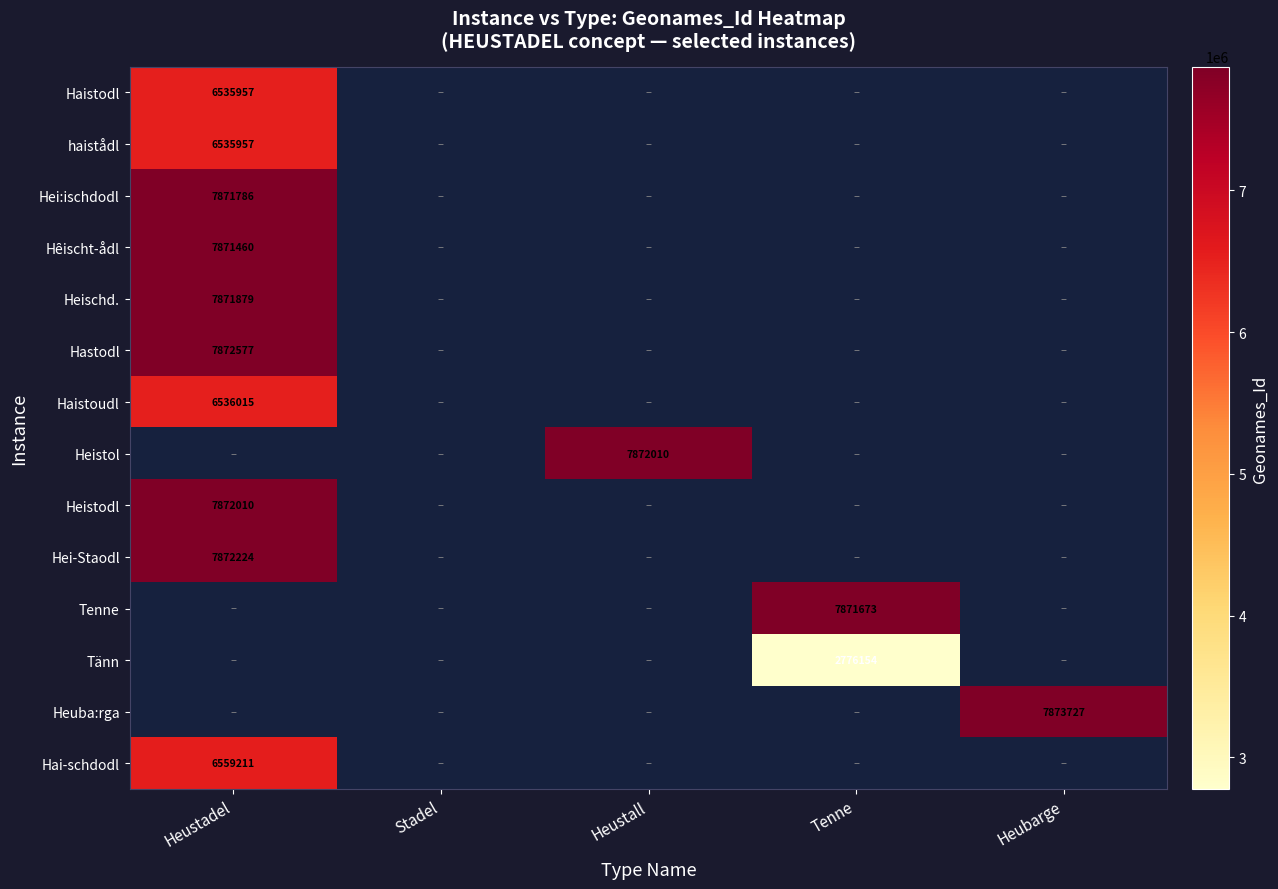

Count the number of data series in this chart.

14